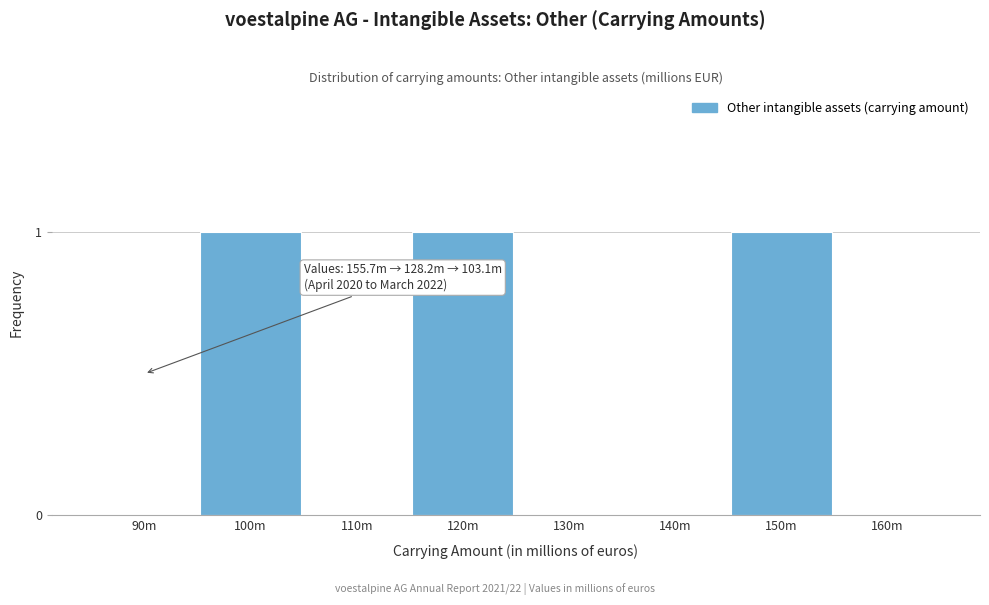

Reading right to left, what are all the values shown in this chart?

160m=0	150m=1	140m=0	130m=0	120m=1	110m=0	100m=1	90m=0